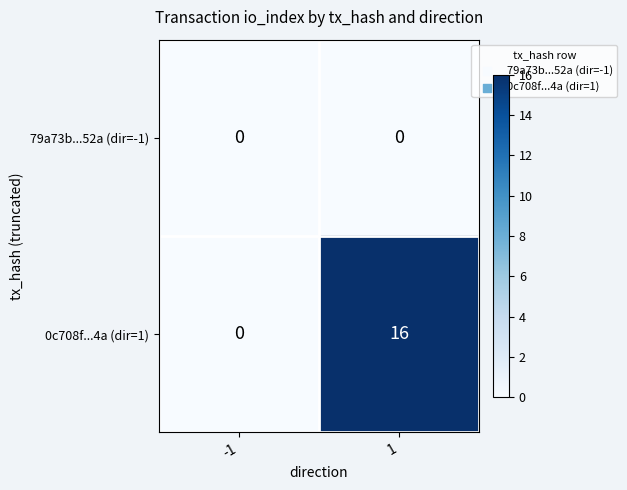

List the series in order of their overall mean, lowest first.

79a73b...52a (dir=-1), 0c708f...4a (dir=1)